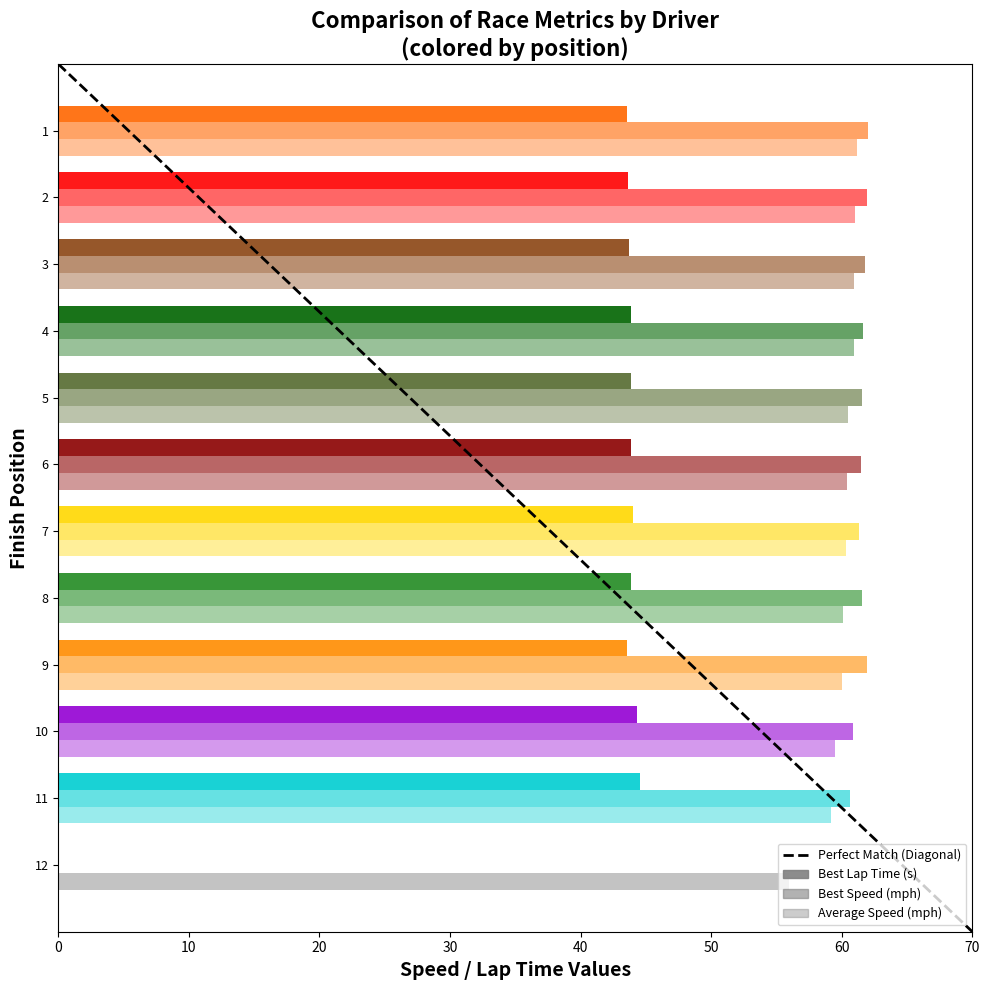

How many data points does each series have?

12